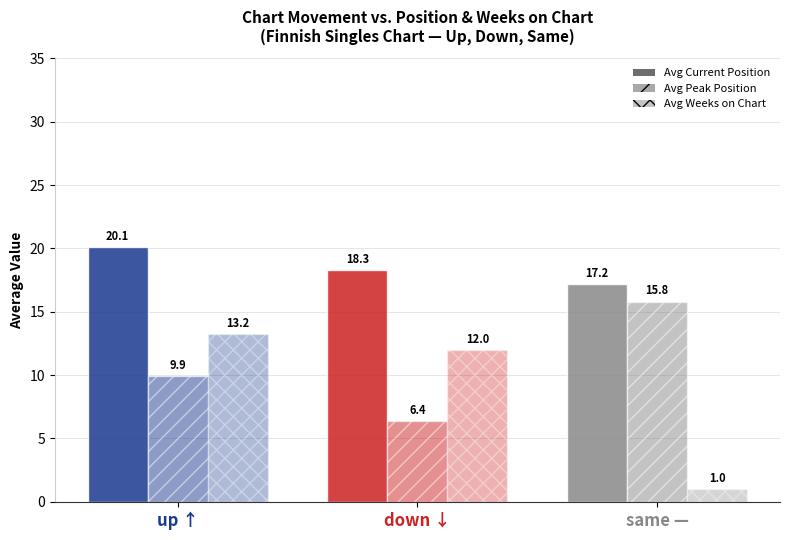

At which label does Avg Current Position first exceed 18?

up ↑